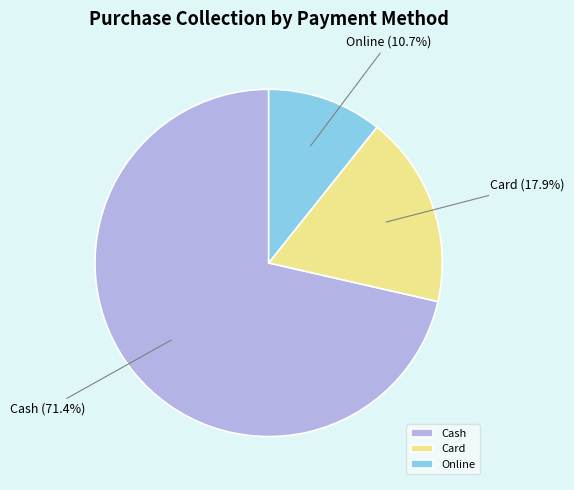

What is the majority slice?

Cash